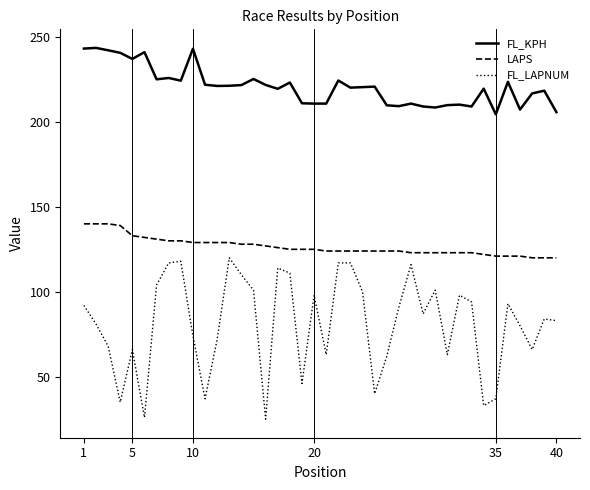

What is the difference between the maximum and minimum values in the FL_LAPNUM series?

95.0